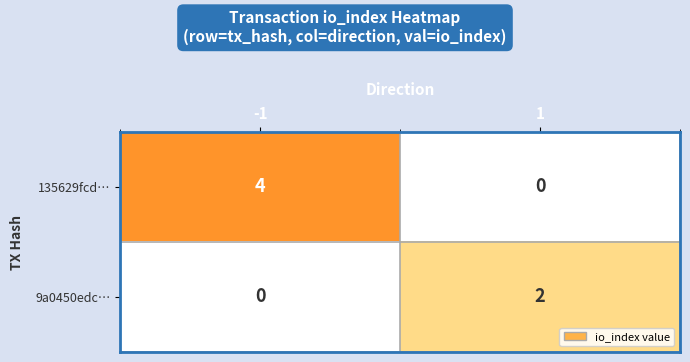

Reading right to left, what are all the values shown in this chart?

135629fcd…: 0	4
9a0450edc…: 2	0